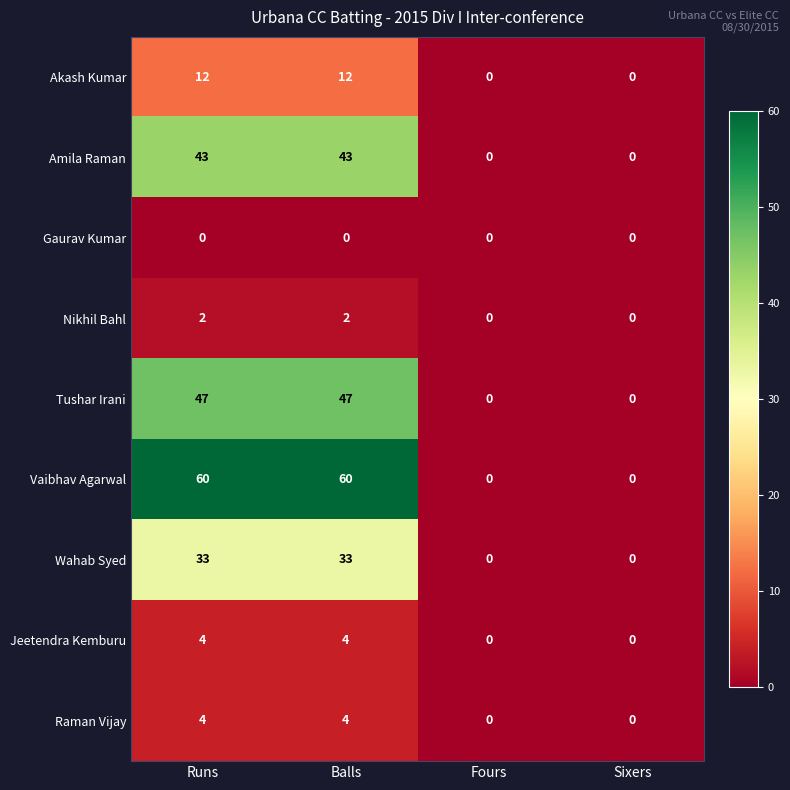

What is the difference between the highest and lowest values at Runs?

60